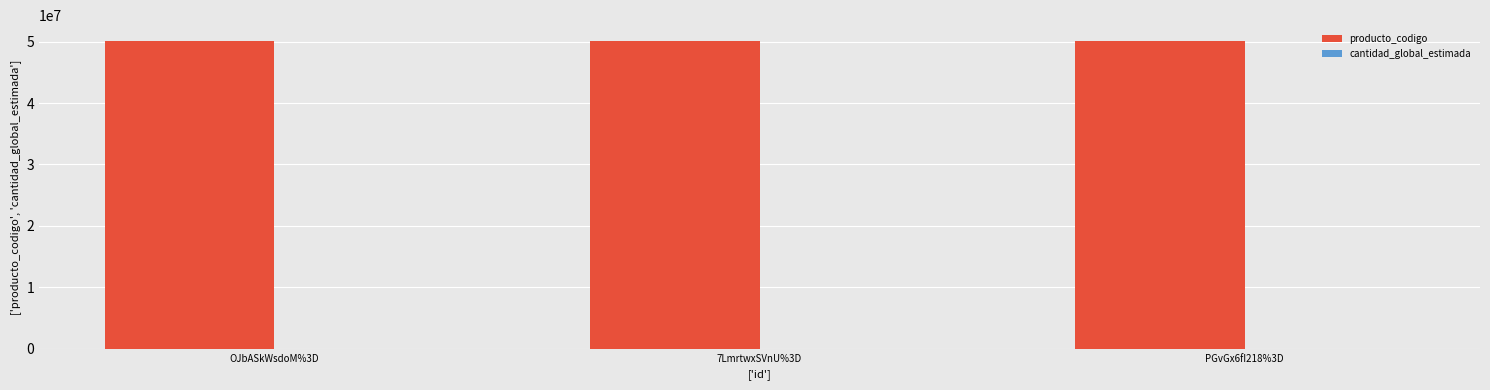

What is the maximum value shown in the chart?

50181909